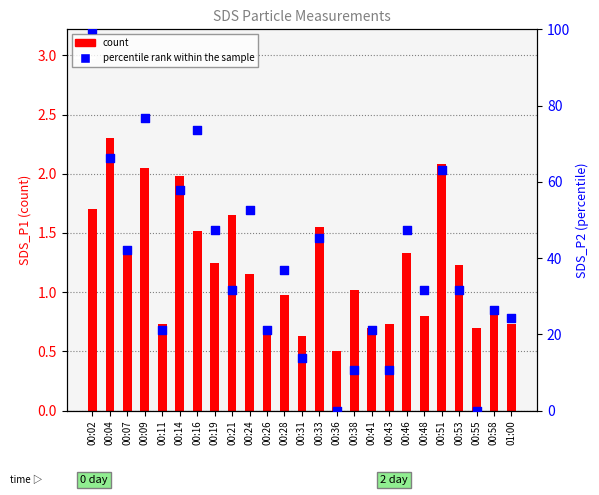

Is the value of count at 00:02 greater than the value of percentile rank within the sample at 00:04?

No